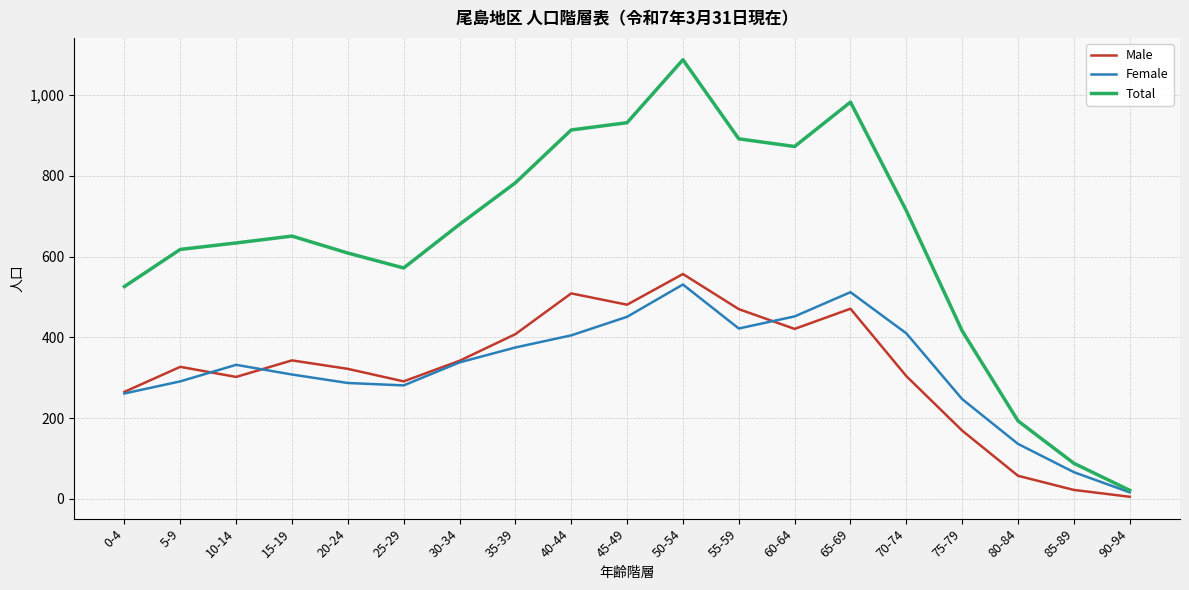

What is the difference between the Total values at 35-39 and 25-29?

211